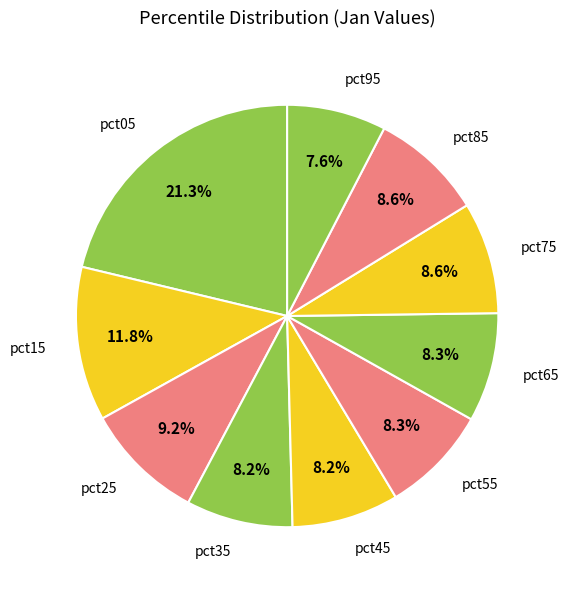

Is there a majority slice in this chart?

No